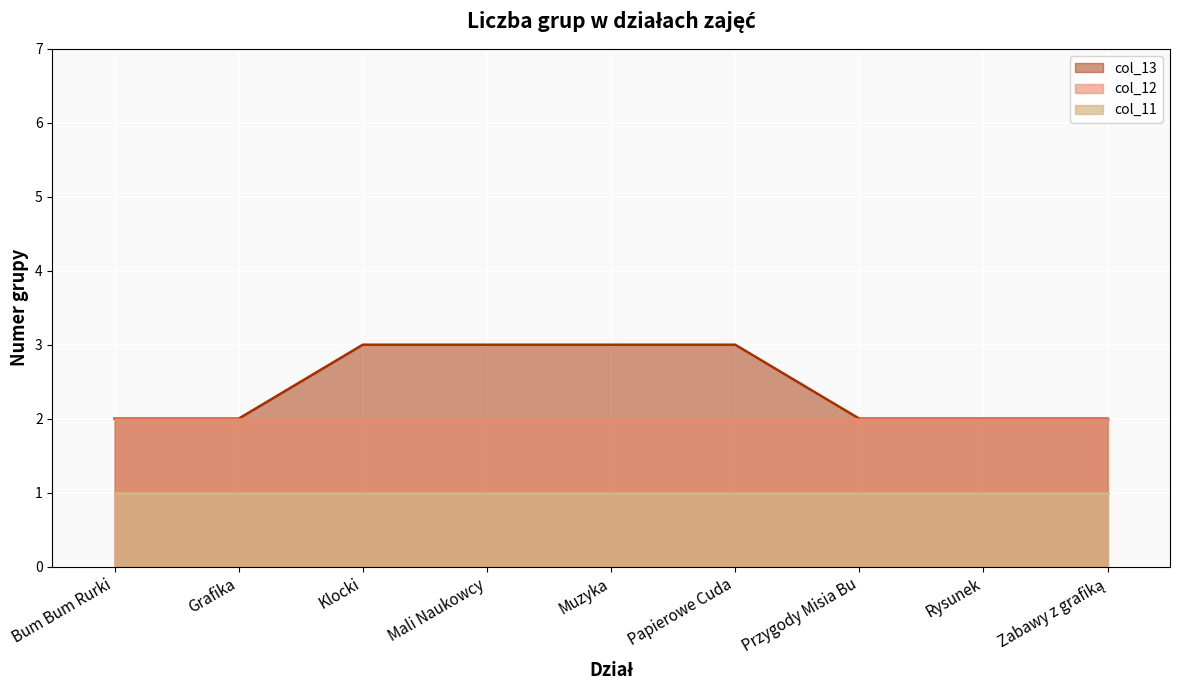

List the series in order of their overall mean, highest first.

col_13 line, col_12 line, col_11 line